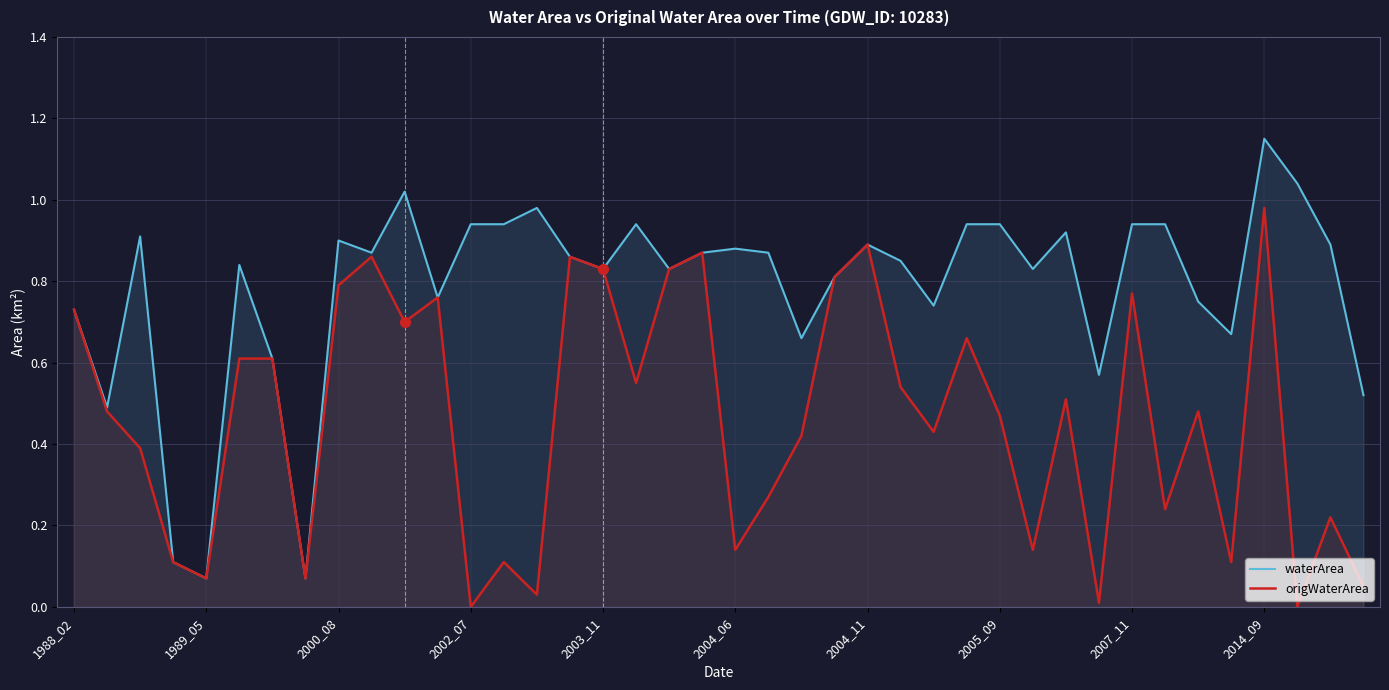

At how many categories does at least one series exceed 0?

40